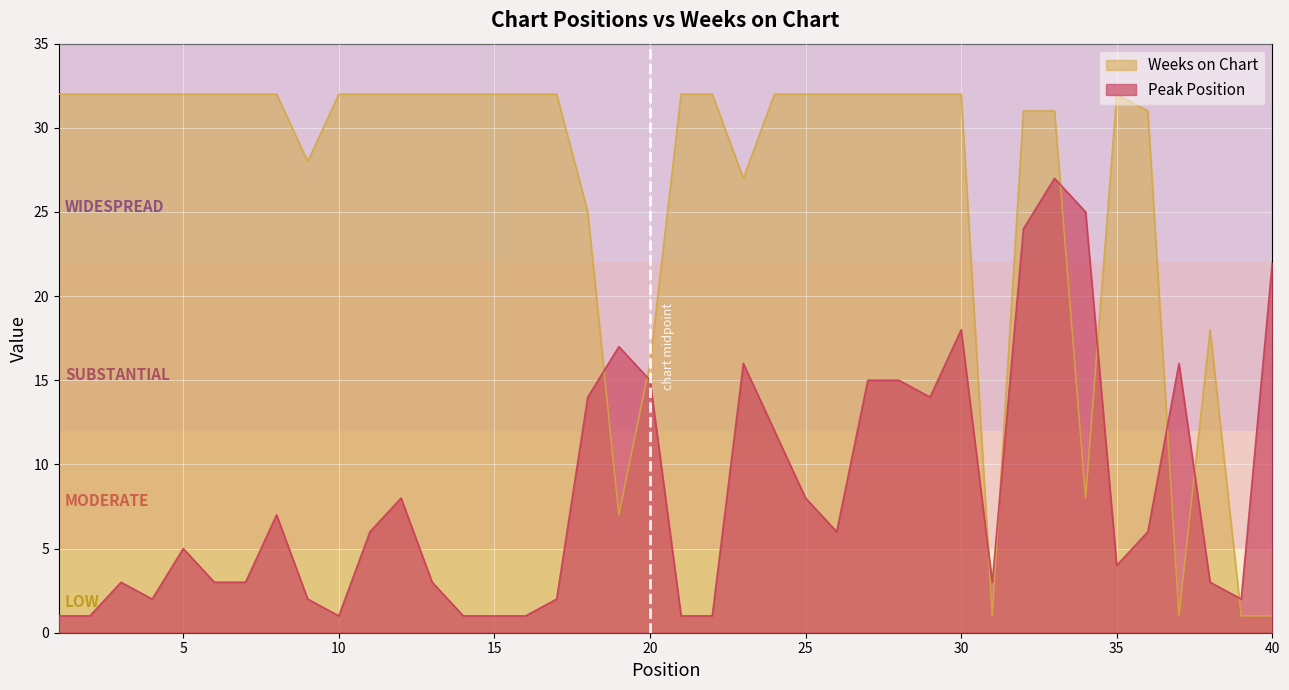

Which category has the highest value across all series?

1